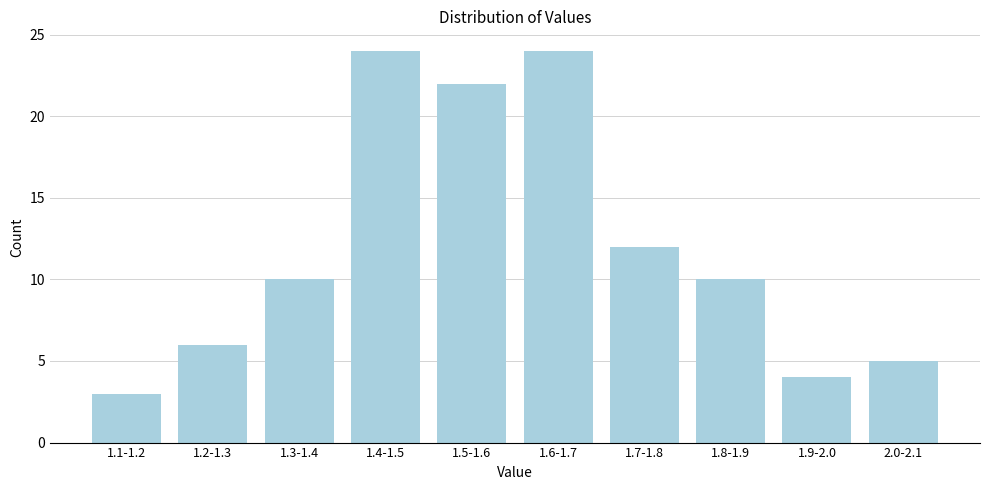

Reading right to left, list all the values displayed in this chart.

2.0-2.1=5	1.9-2.0=4	1.8-1.9=10	1.7-1.8=12	1.6-1.7=24	1.5-1.6=22	1.4-1.5=24	1.3-1.4=10	1.2-1.3=6	1.1-1.2=3